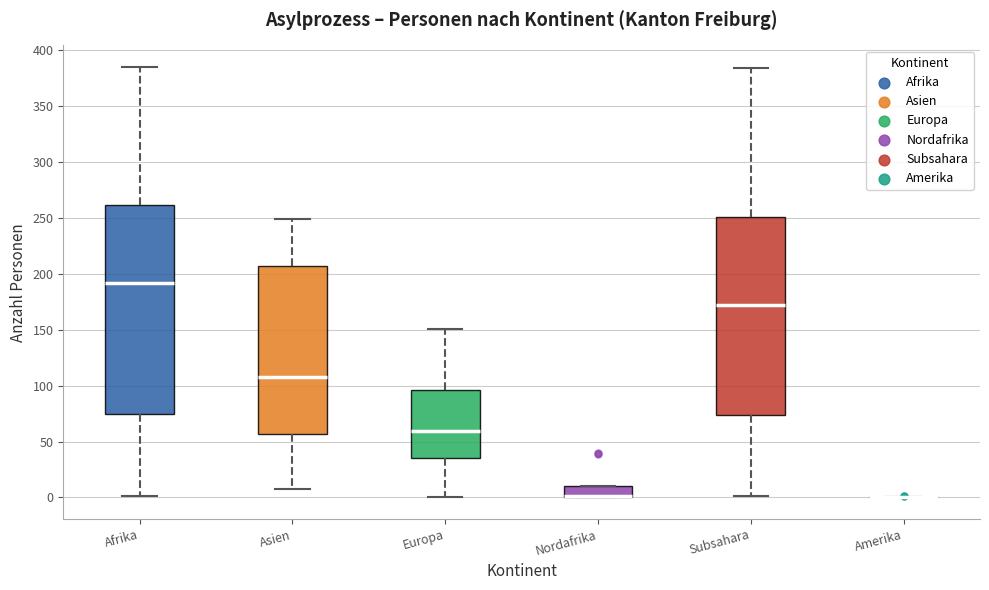

Reading left to right, transcribe this box plot: for each box, give where its median line is, the range the box spans, and where its two whiskers end, as read against the y-axis. The values are not printed on the chart, so give them approximately, as read against the axis.

Afrika: median 190, box 75 to 260, whiskers 0 to 385
Asien: median 110, box 55 to 205, whiskers 10 to 250
Europa: median 60, box 35 to 95, whiskers 0 to 150
Nordafrika: median 0 (drawn on the box's lower edge), box 0 to 10, whiskers 0 to 10
Subsahara: median 175, box 75 to 250, whiskers 0 to 385
Amerika: box collapsed to a line at 0, whiskers 0 to 0